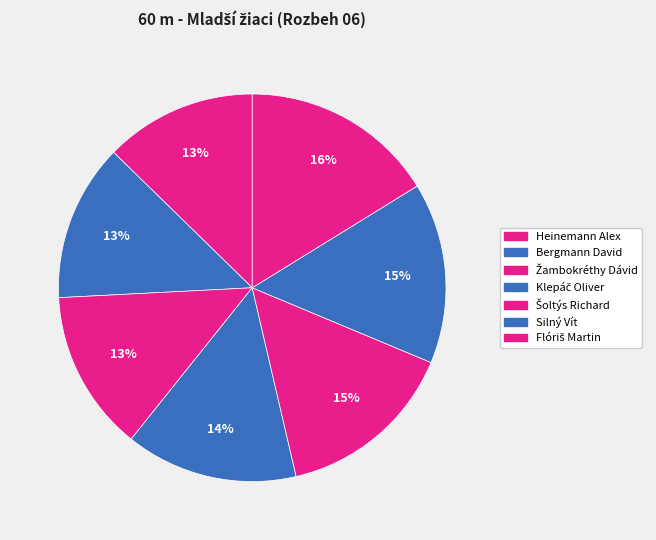

Is it true that Silný Vít is 15% of the pie?

True